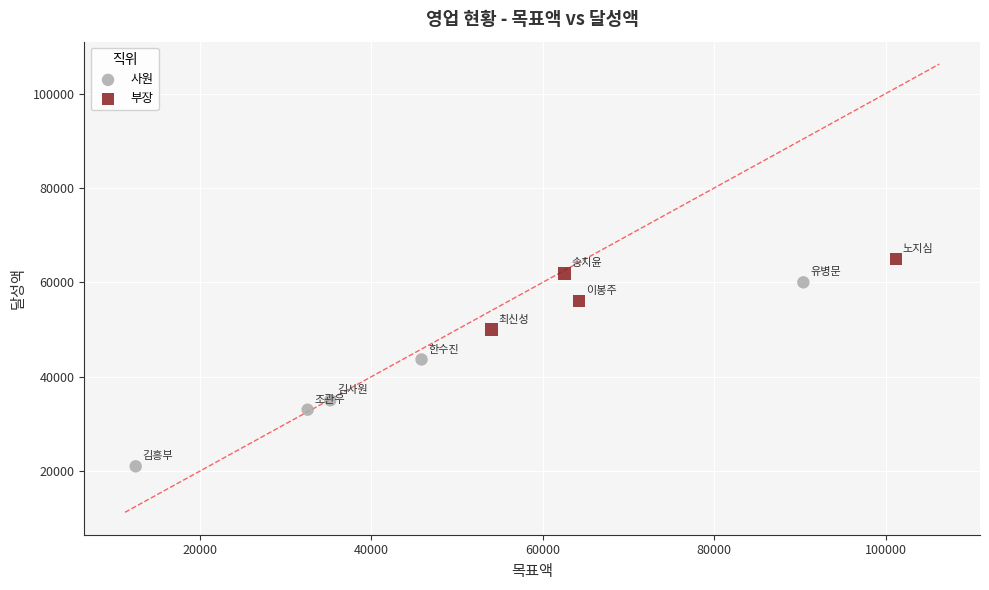

What are all the series names shown in the legend?

사원, 부장